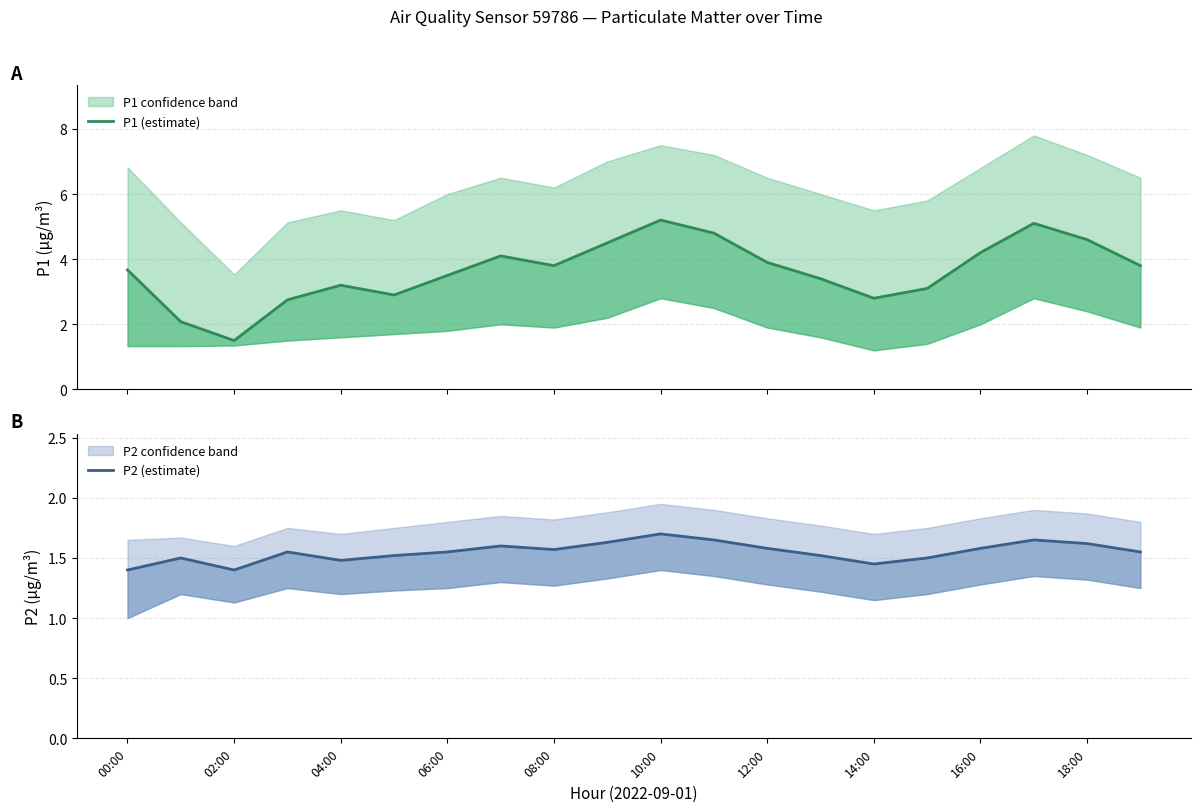

True or false: P1 (estimate) and P2 (estimate) intersect in this chart.

False